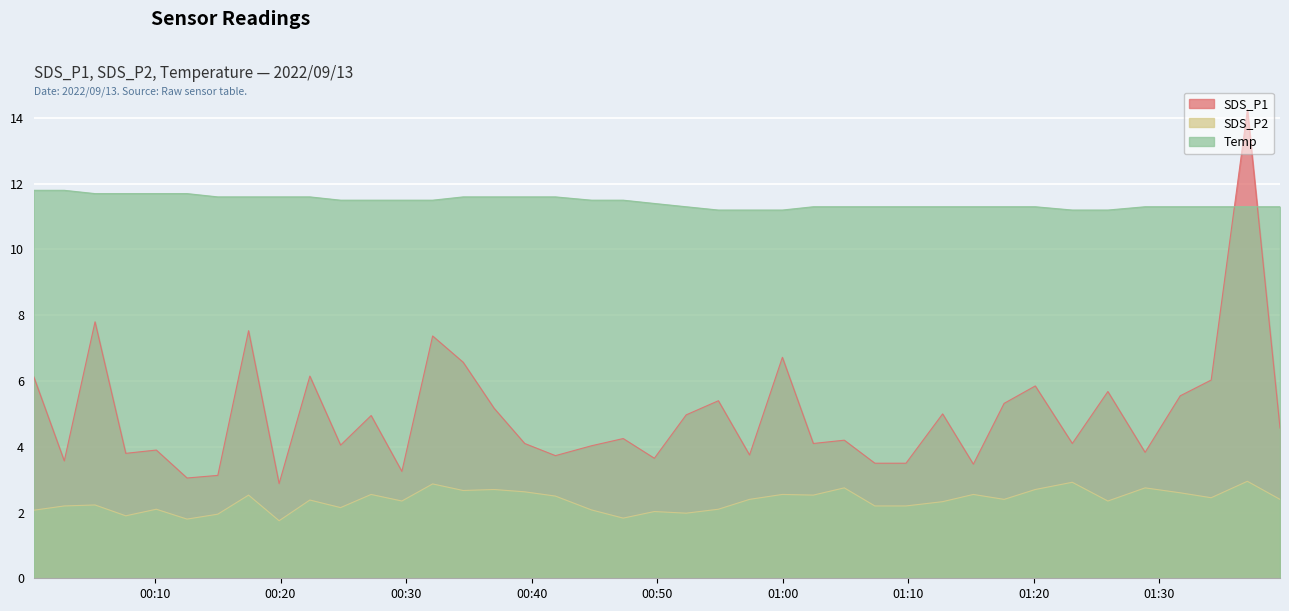

What is the average value of the Temp series?

11.4